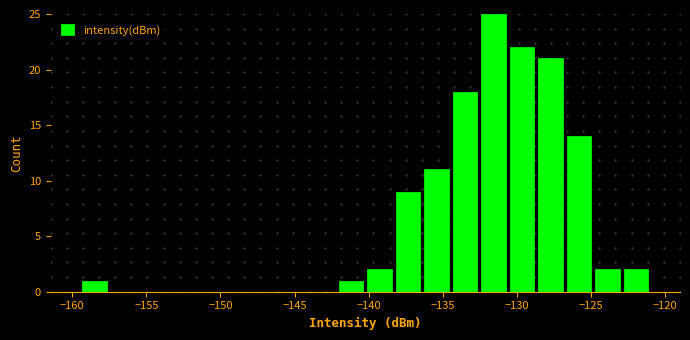

Read against the x-axis, roughly where is the centre of the tallest bar?

-131.5